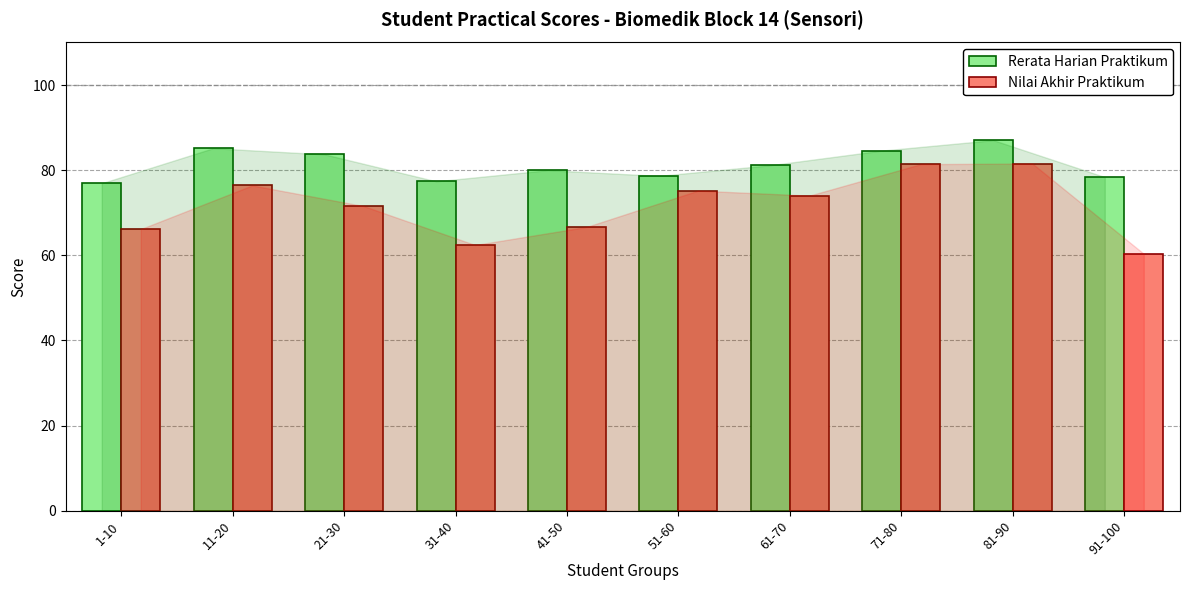

What is the sum of all Rerata Harian Praktikum values?

813.1